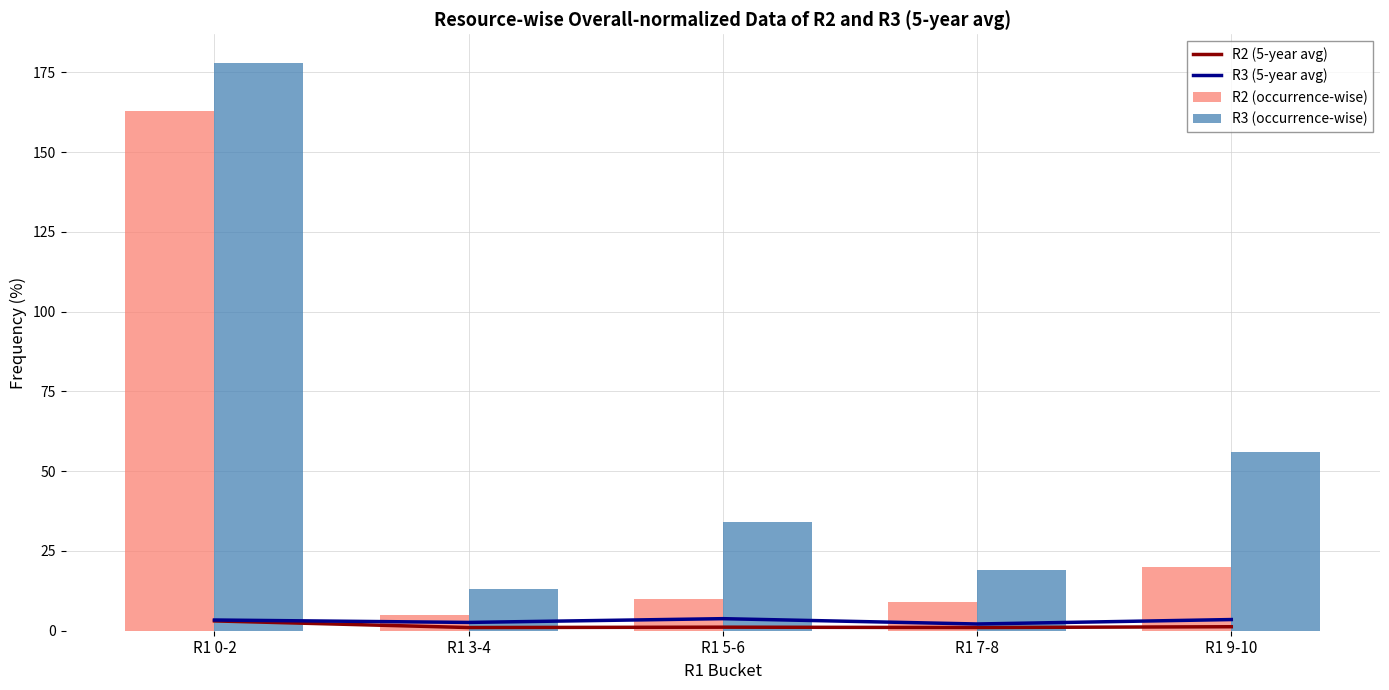

At which category is the sum across all series the highest?

R1 0-2